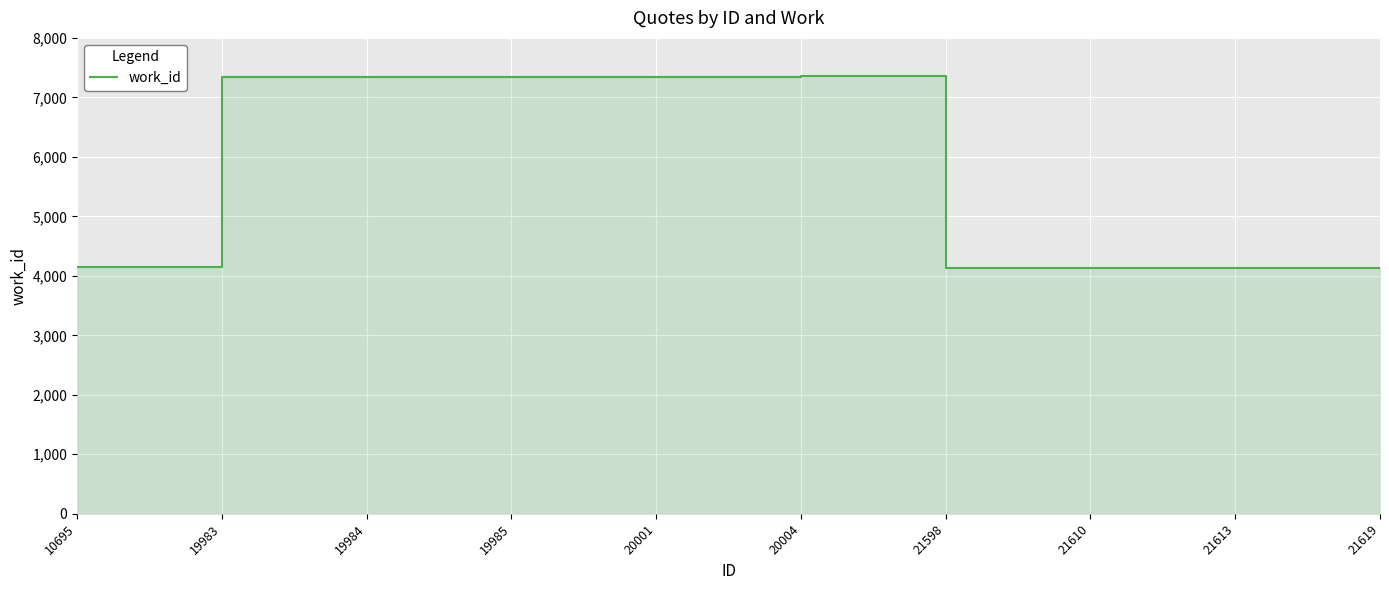

Approximately how many times larger is the value at 21619 compared to 19983?

0.6